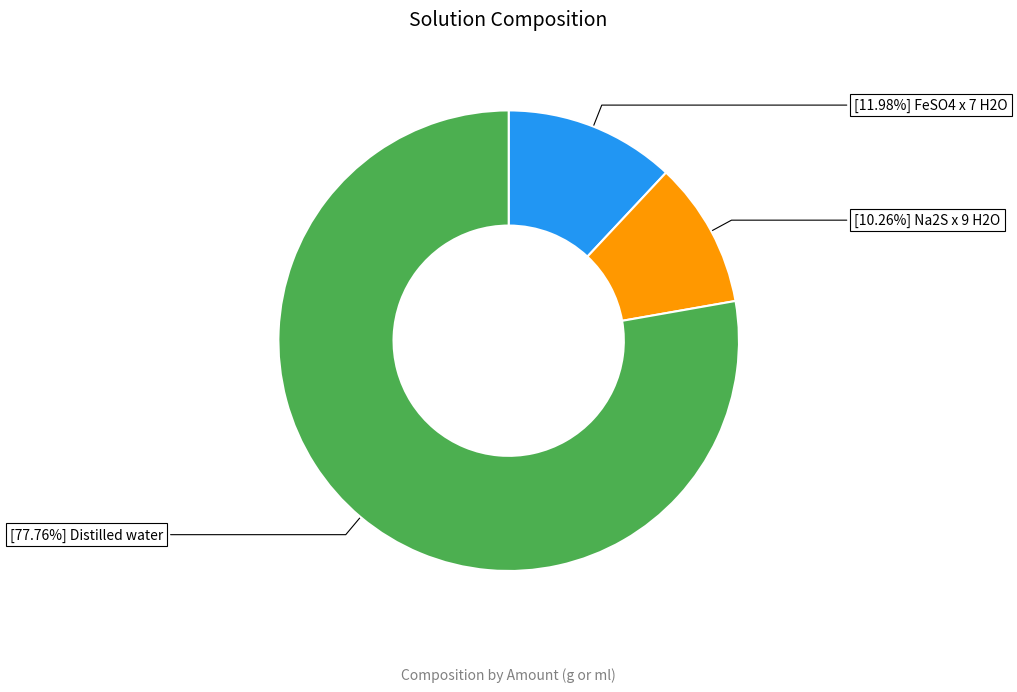

Count the number of slices in the pie.

3